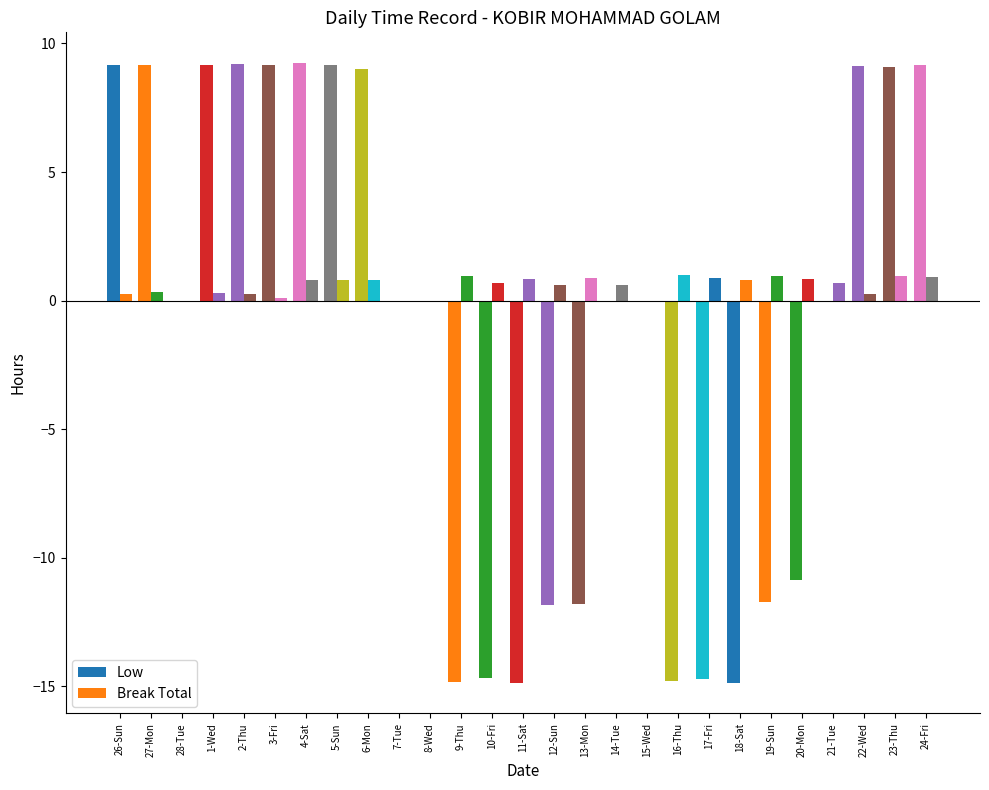

Which category has the highest value in the Break Total series?

16-Thu